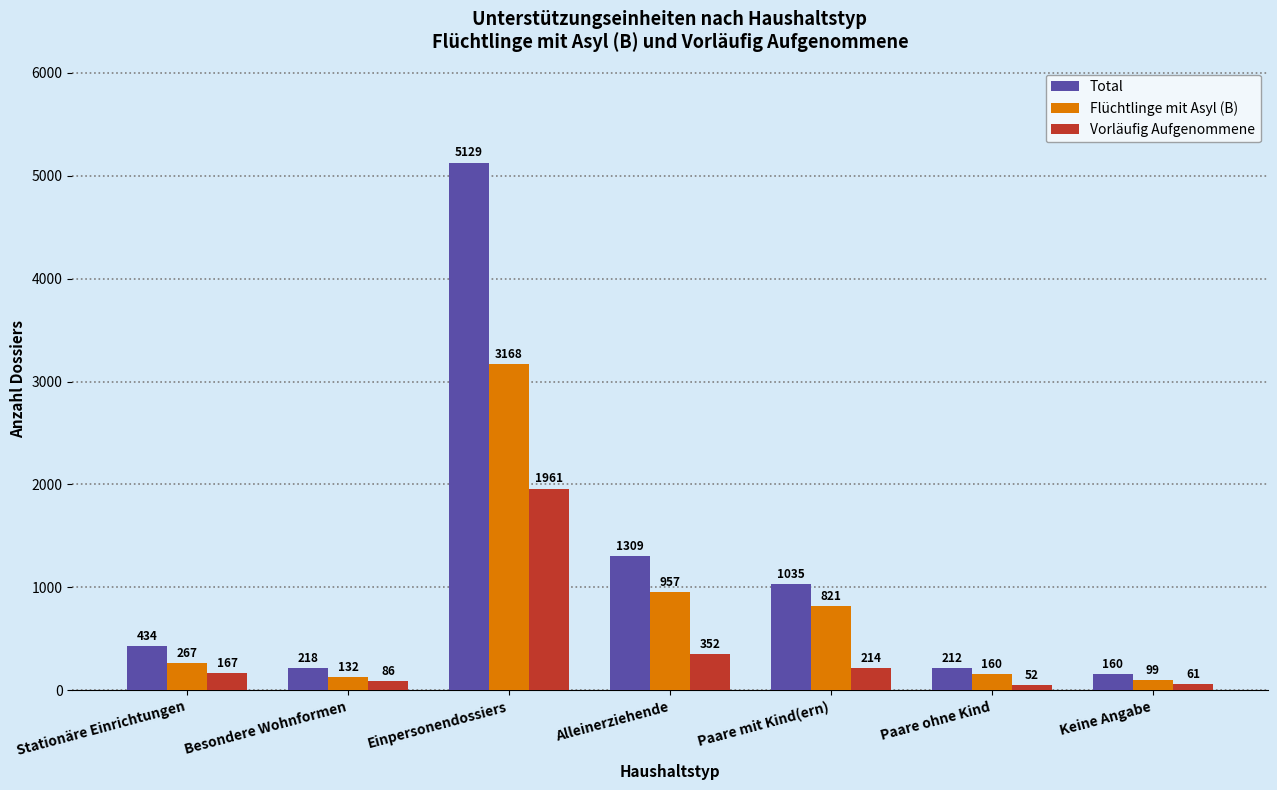

How many values in the Vorläufig Aufgenommene series are below 167?

3